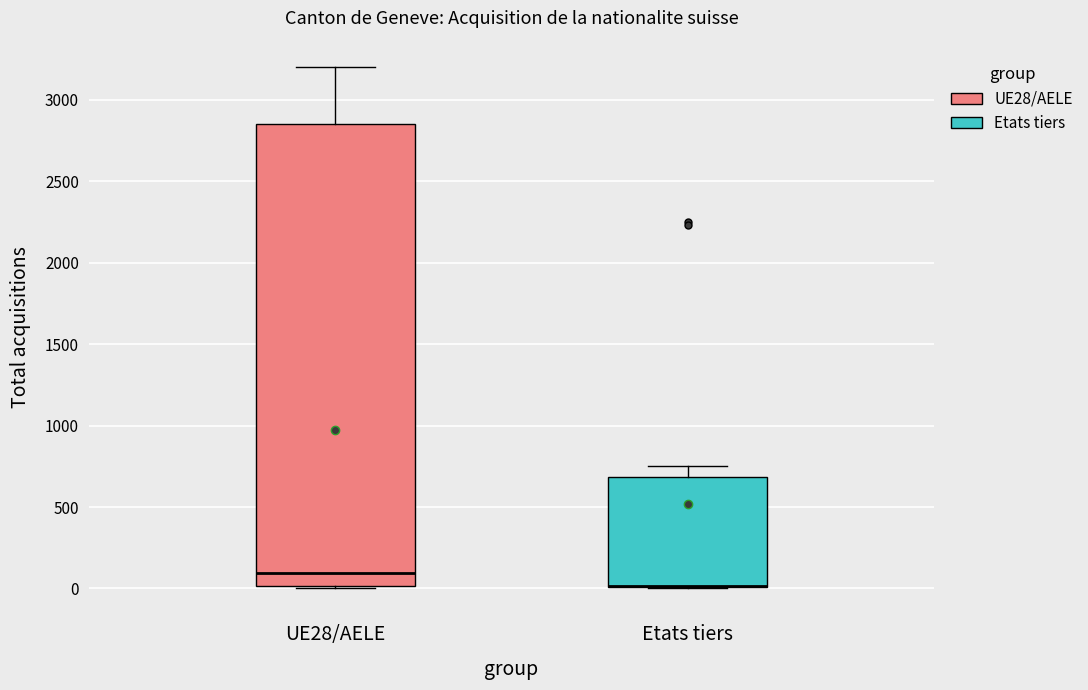

Which box is the tallest, from its lower edge to its upper edge?

UE28/AELE